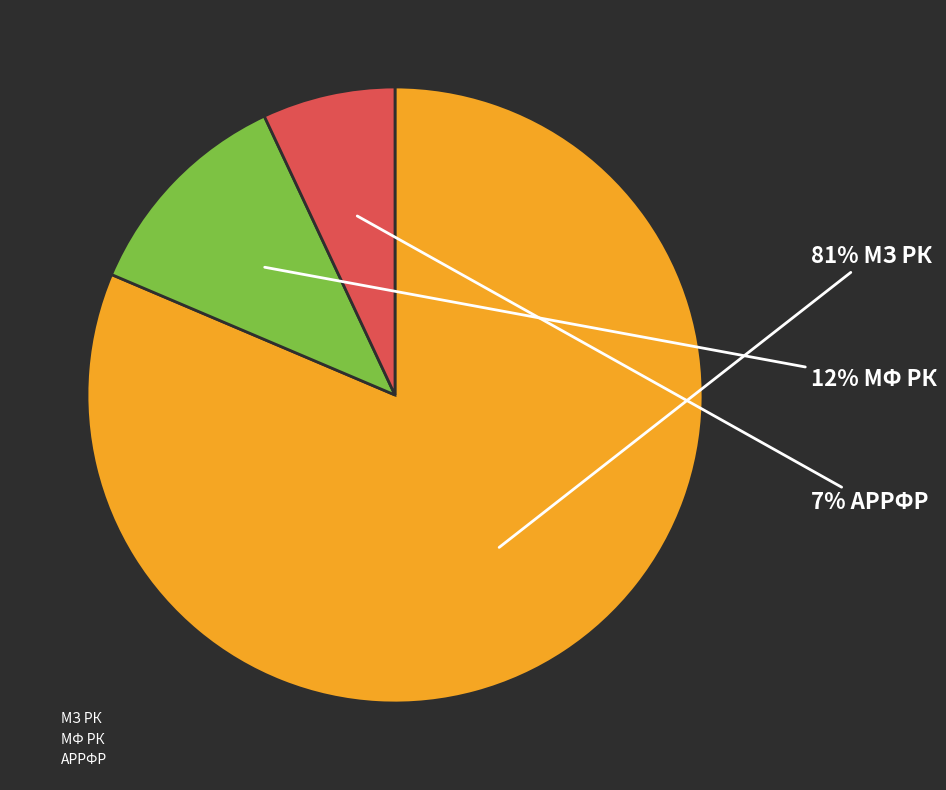

Rank the categories by value from lowest to highest.

АРРФР, МФ РК, МЗ РК